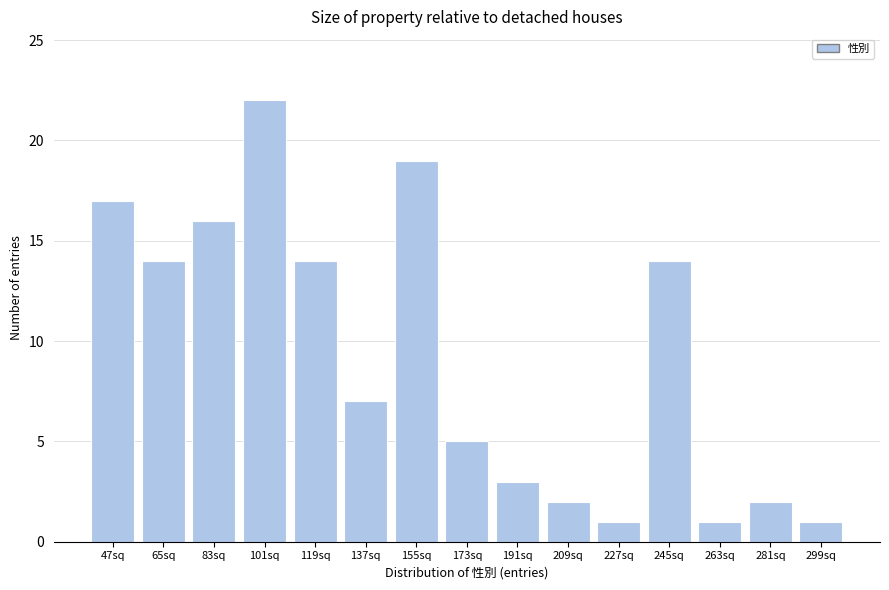

Reading left to right, what are all the values shown in this chart?

47sq=17	65sq=14	83sq=16	101sq=22	119sq=14	137sq=7	155sq=19	173sq=5	191sq=3	209sq=2	227sq=1	245sq=14	263sq=1	281sq=2	299sq=1